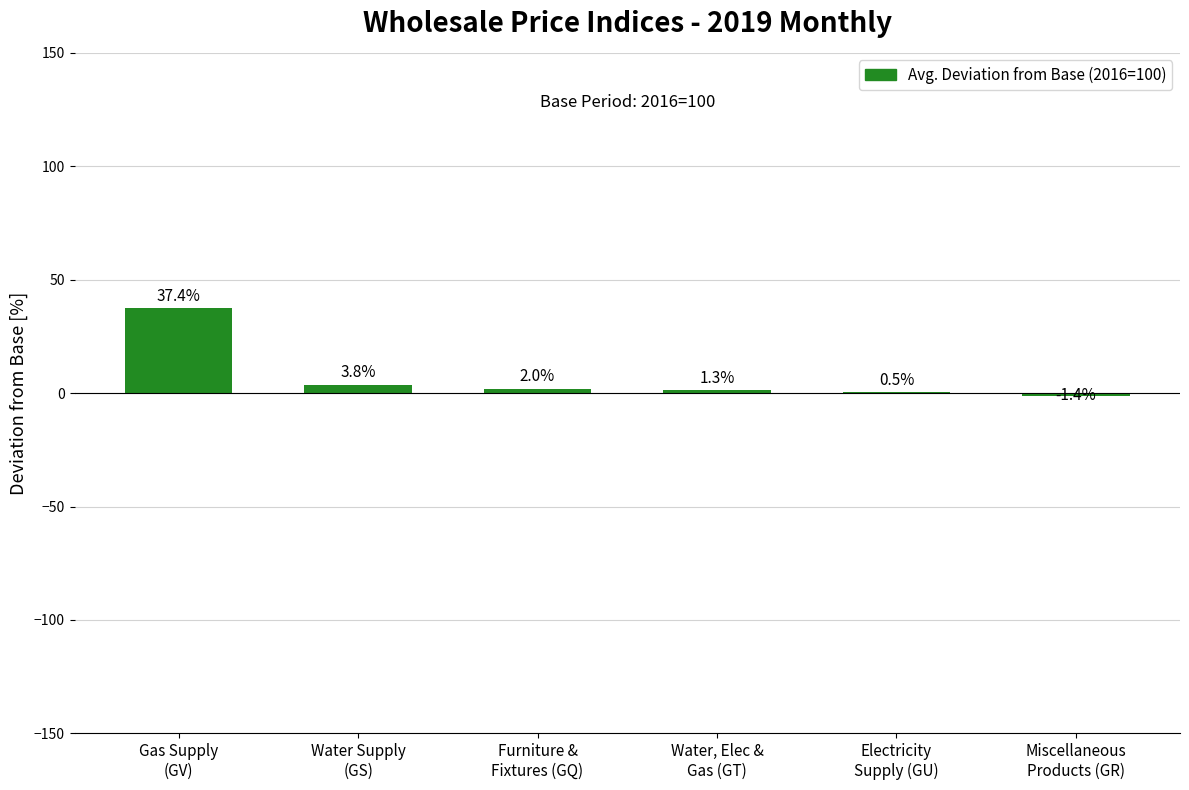

What is the maximum value shown in the chart?

37.4